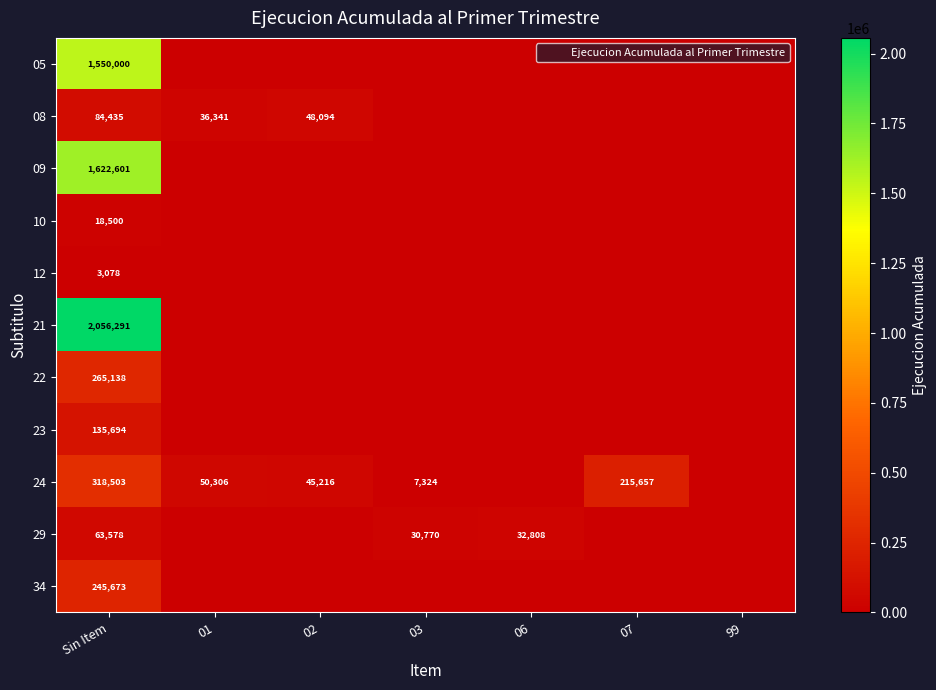

What is the maximum value for 21?

2056291